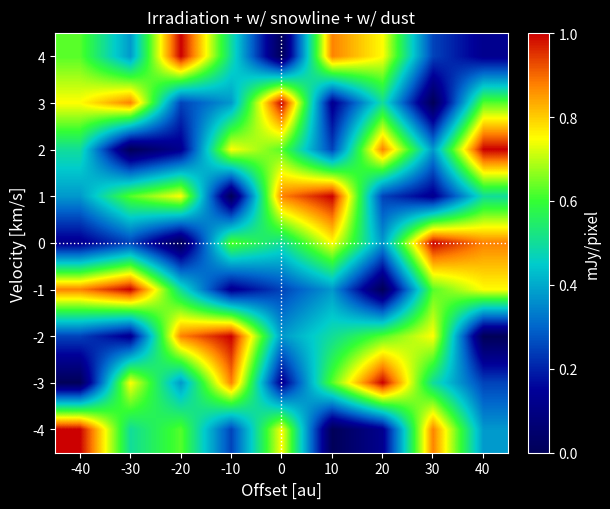

Rank the series at -20 from lowest to highest value.

0, 2, 3, -3, -1, -4, 1, -2, 4